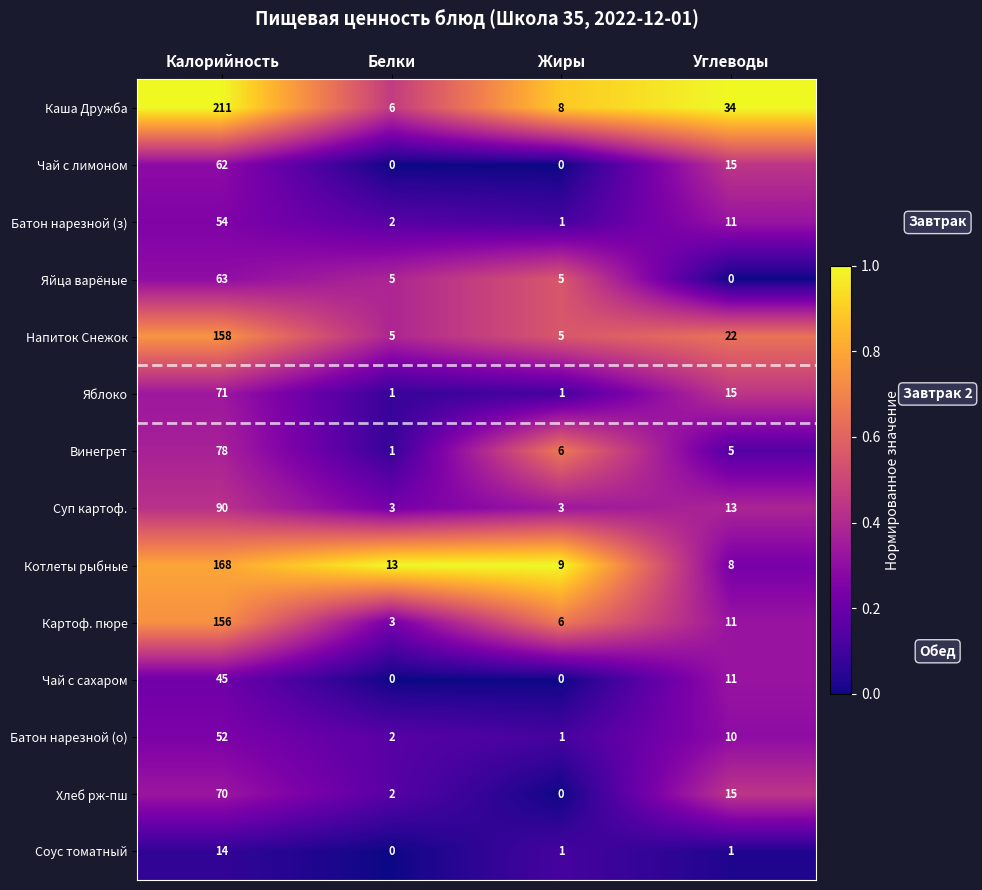

List the series in order of their peak value, lowest first.

Соус томатный, Чай с сахаром, Батон нарезной (о), Батон нарезной (з), Чай с лимоном, Яйца варёные, Хлеб рж-пш, Яблоко, Винегрет, Суп картоф., Картоф. пюре, Напиток Снежок, Котлеты рыбные, Каша Дружба